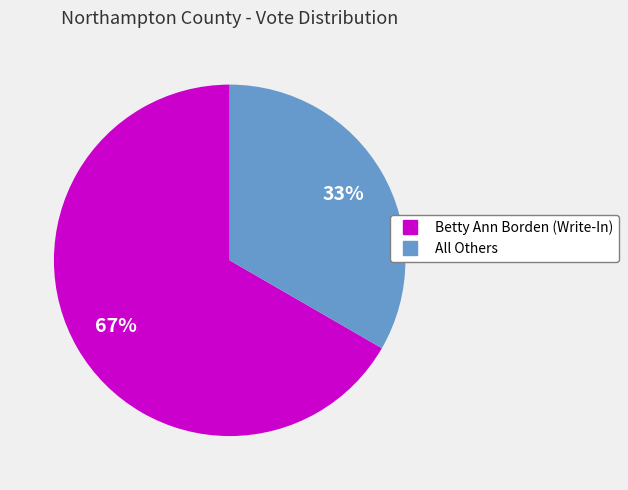

Which has a higher value, Betty Ann Borden (Write-In) or All Others?

Betty Ann Borden (Write-In)